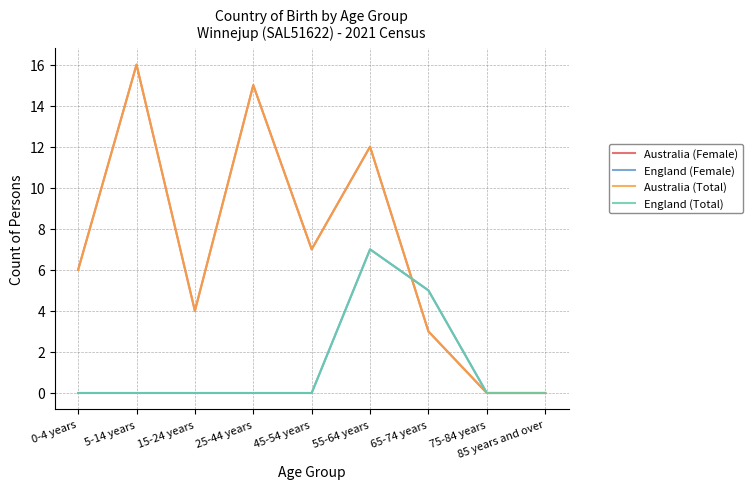

At which label does England (Total) reach its peak?

55-64 years